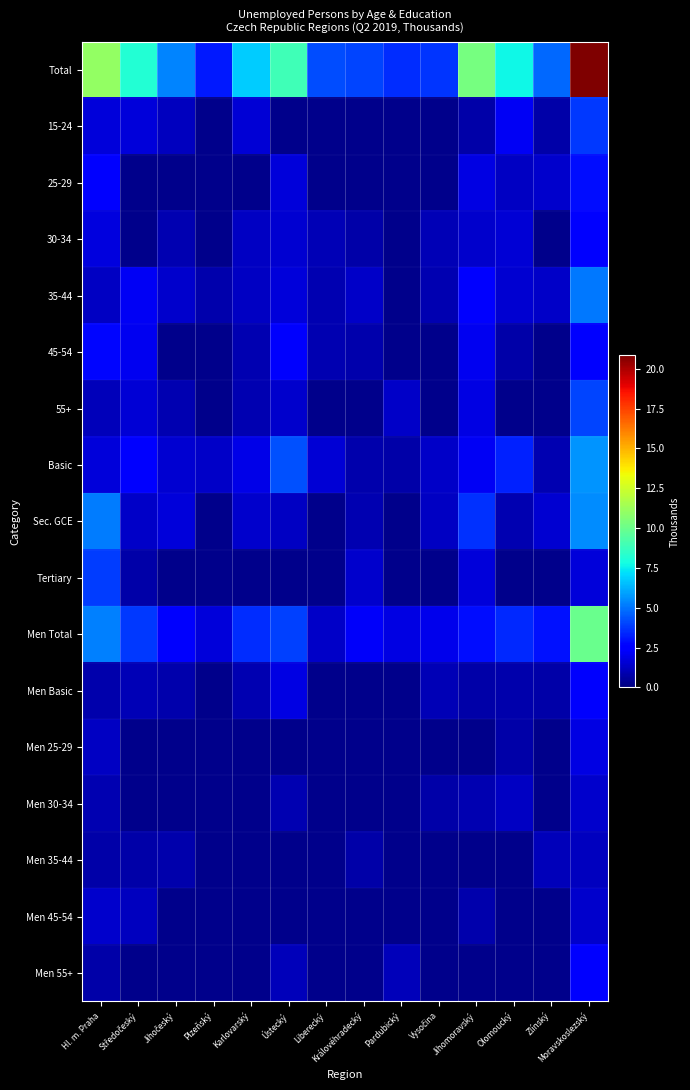

Is the value of Men 25-29 at Středočeský greater than the value of Men 45-54 at Pardubický?

No